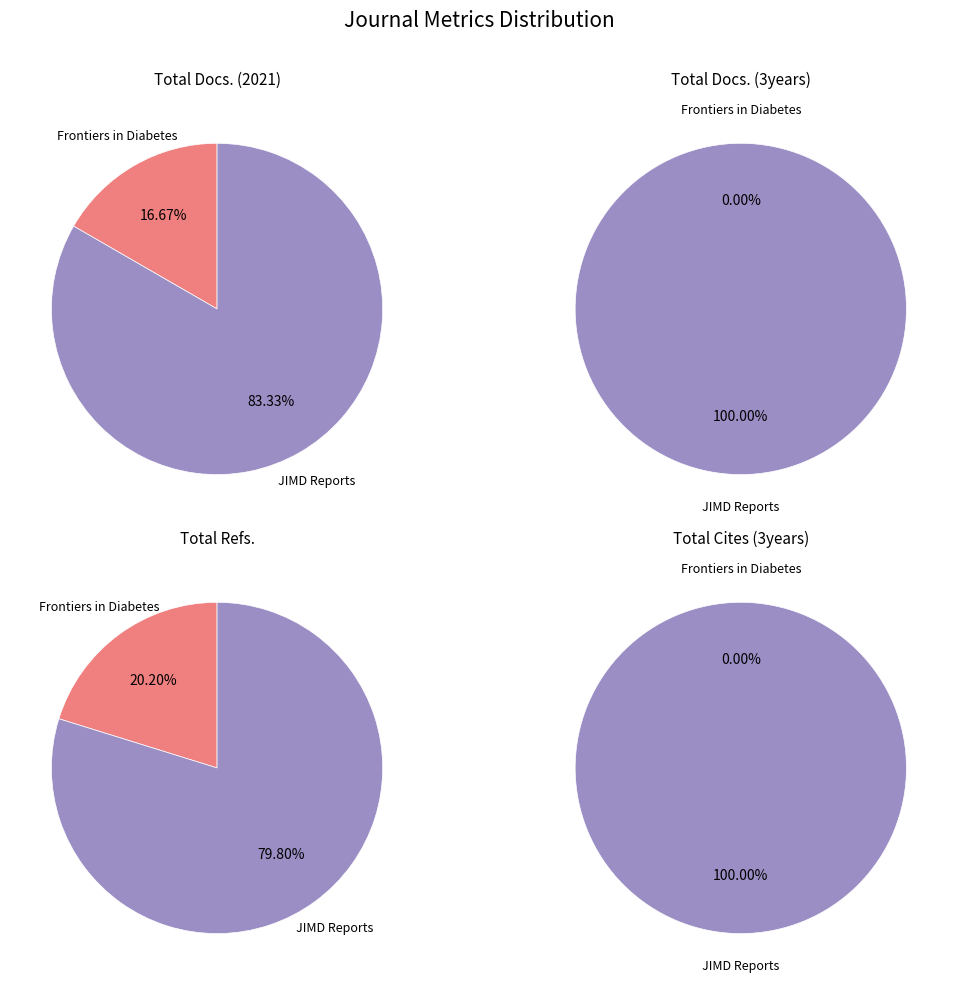

Rank the series by their maximum value, from highest to lowest.

Total Cites (3years), Total Refs., Total Docs. (3years), Total Docs. (2021)